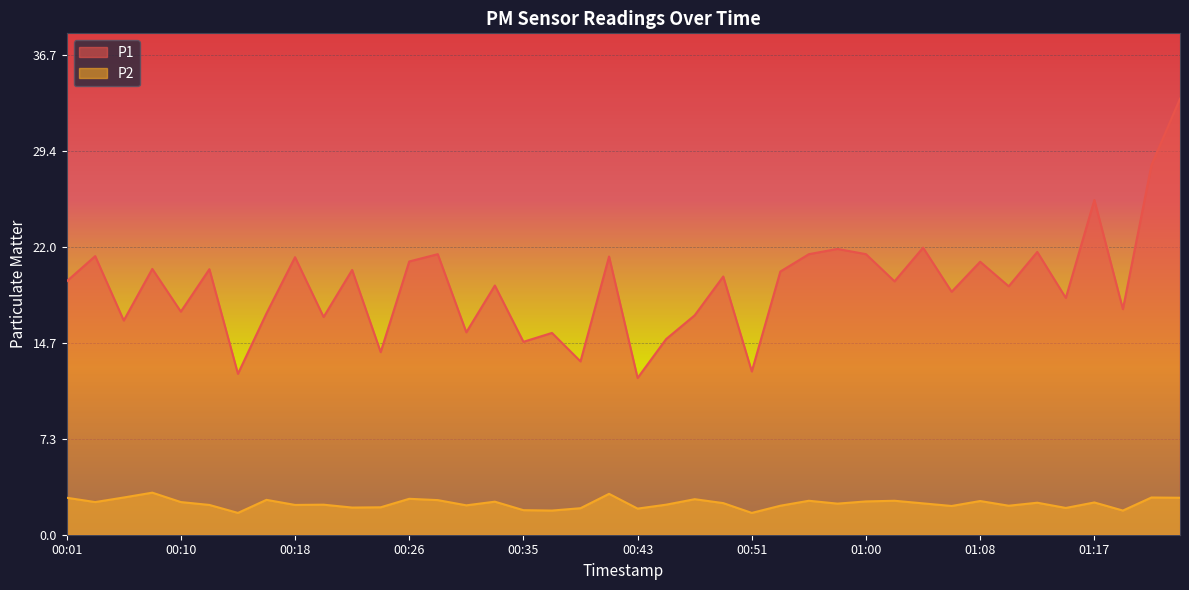

How many lines are shown in the chart?

2